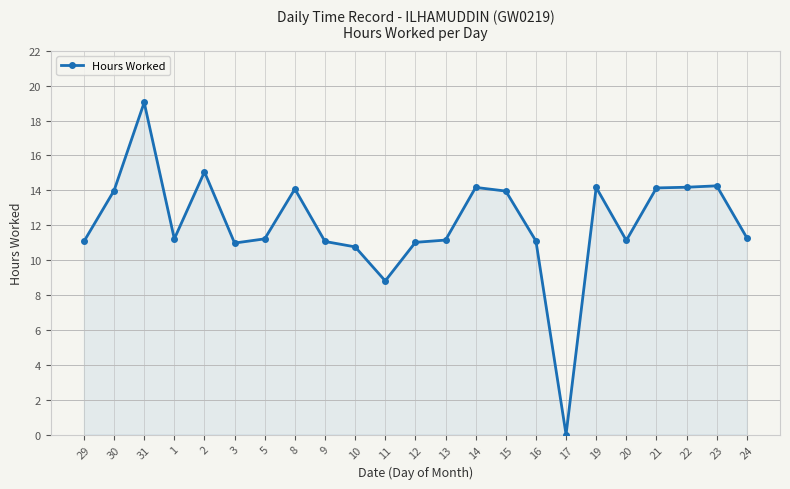

Where is the first local minimum?

1